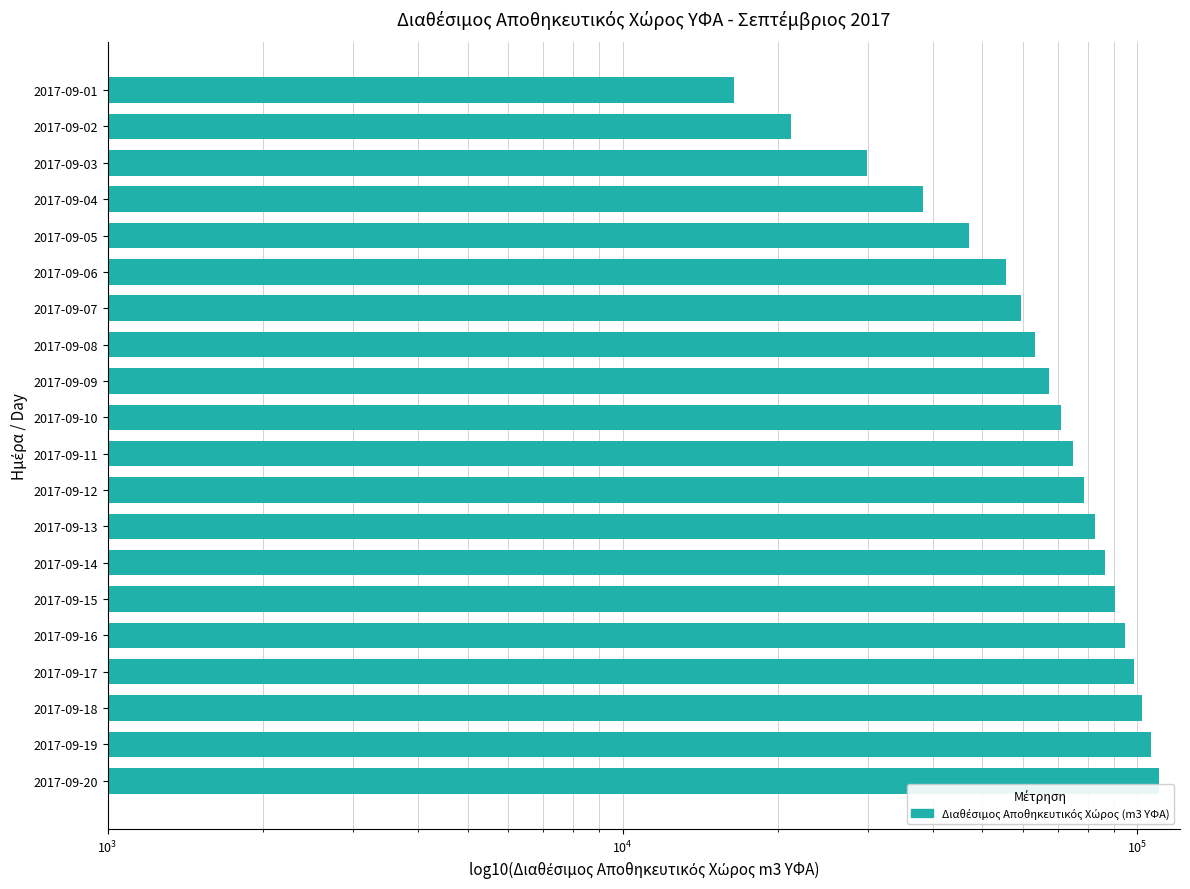

The value at 2017-09-07 is 36900. True or false?

False